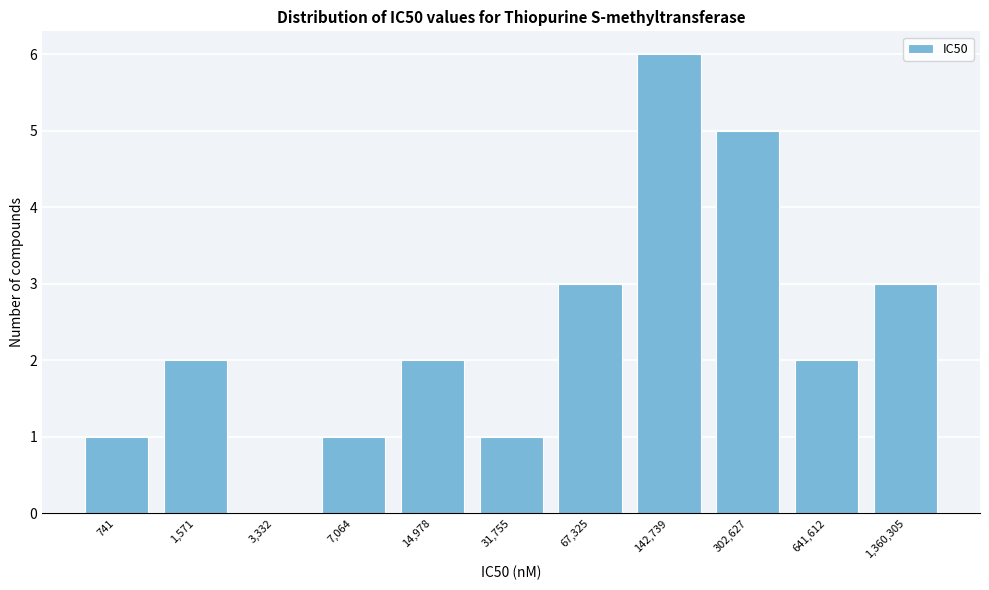

Reading left to right, extract all data points from this chart.

741=1	1,571=2	3,332=0	7,064=1	14,978=2	31,755=1	67,325=3	142,739=6	302,627=5	641,612=2	1,360,305=3